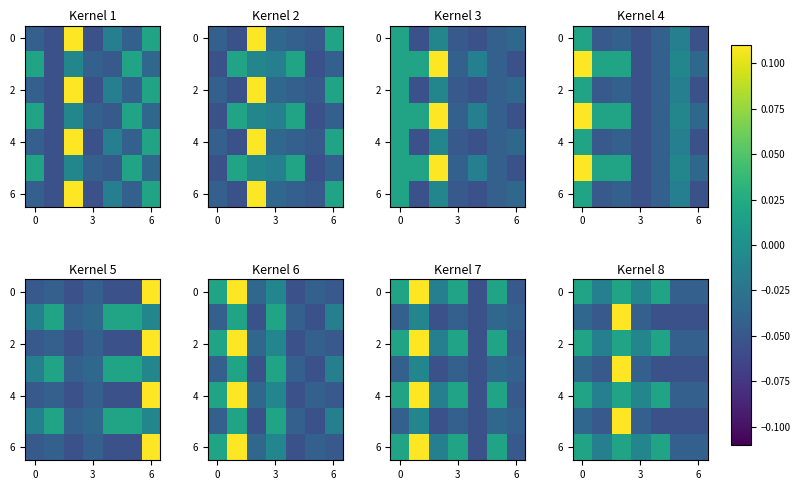

What is the difference between the highest and lowest values at 6?

0.3